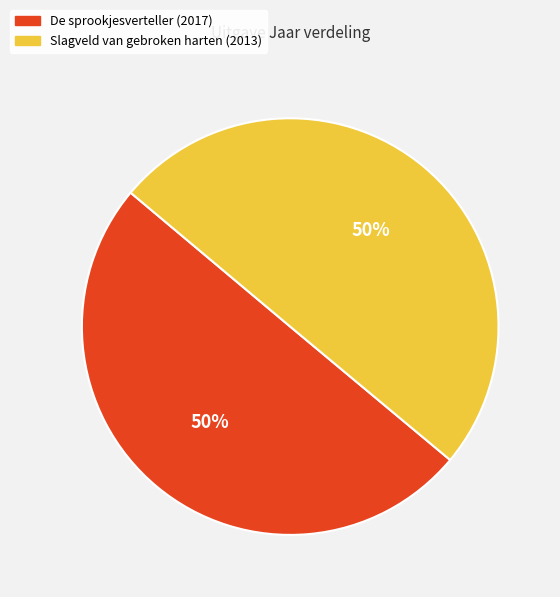

What is the ratio of the value at Slagveld van gebroken harten to the value at De sprookjesverteller?

1.0